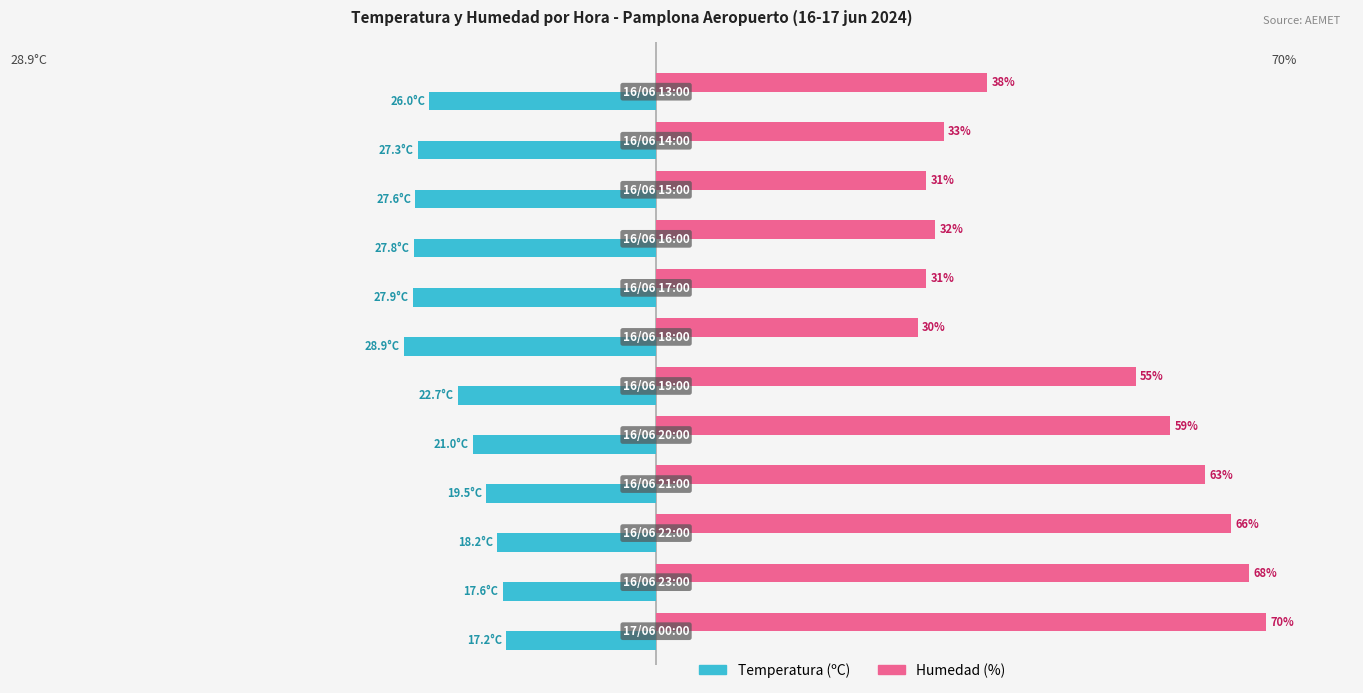

Rank the series by their maximum value, from lowest to highest.

Temperatura (ºC), Humedad (%)